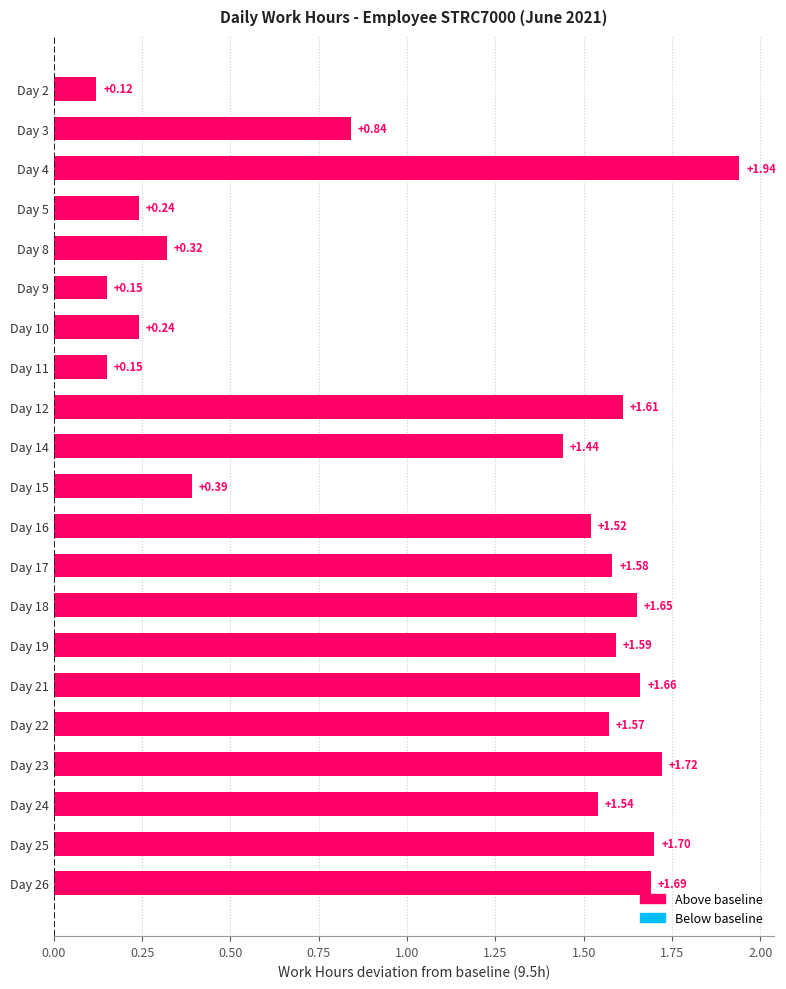

What is the difference between the values at Day 3 and Day 5?

0.6